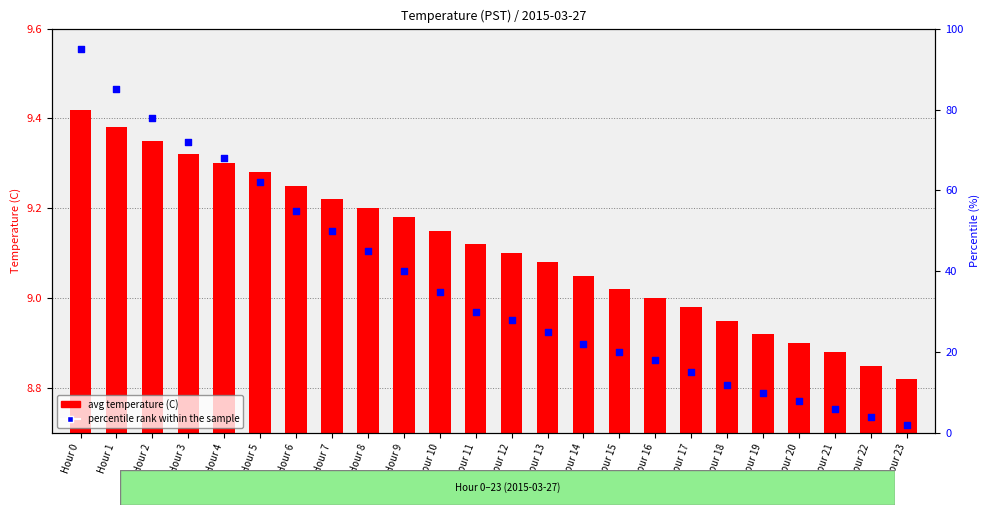

At which category is the sum across all series the highest?

Hour 0